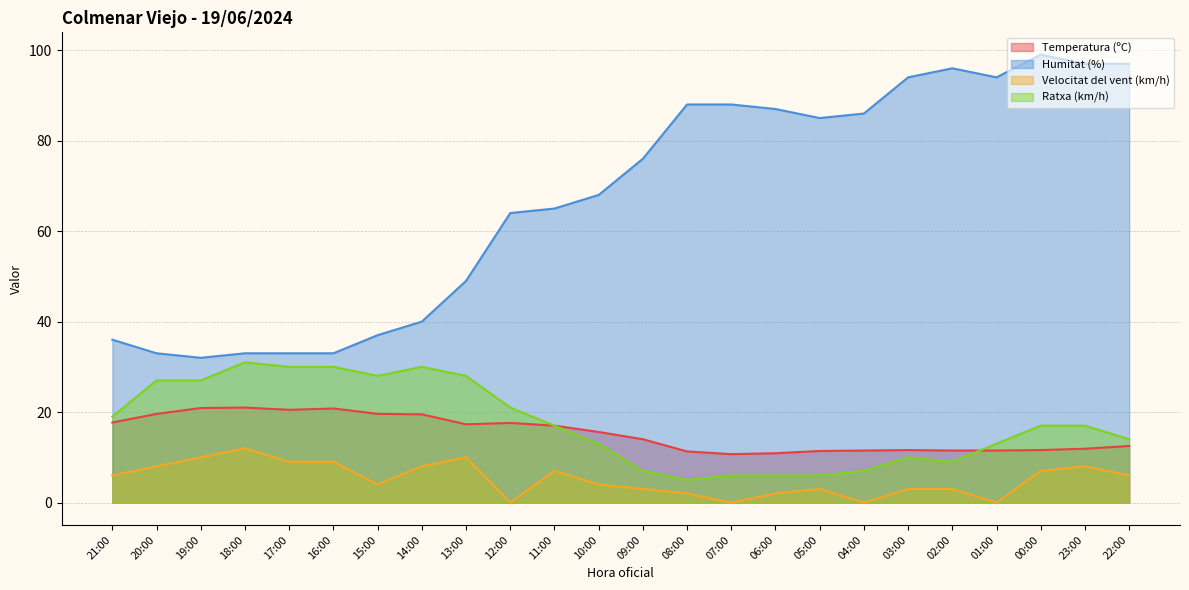

What is the value of the Velocitat del vent (km/h) point at the 2nd from the left?

8.0